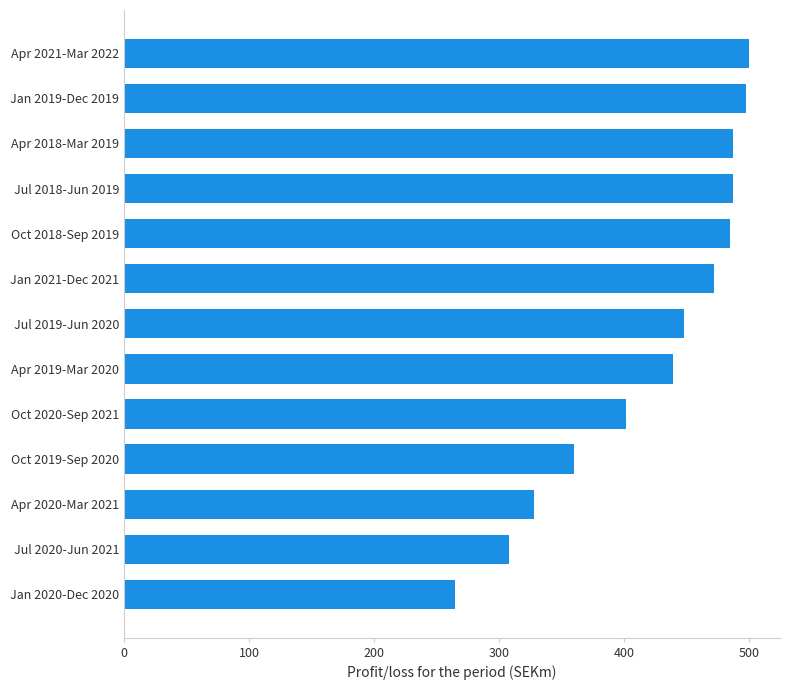

What is the ratio of the value at Jan 2021-Dec 2021 to the value at Oct 2019-Sep 2020?

1.3